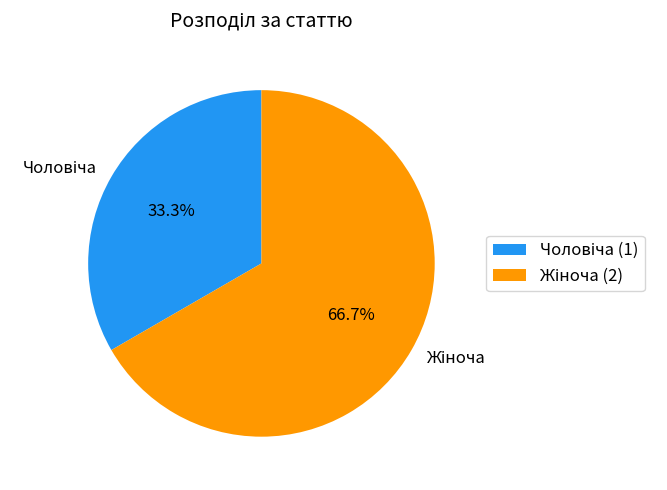

Is there a majority slice in this chart?

Yes